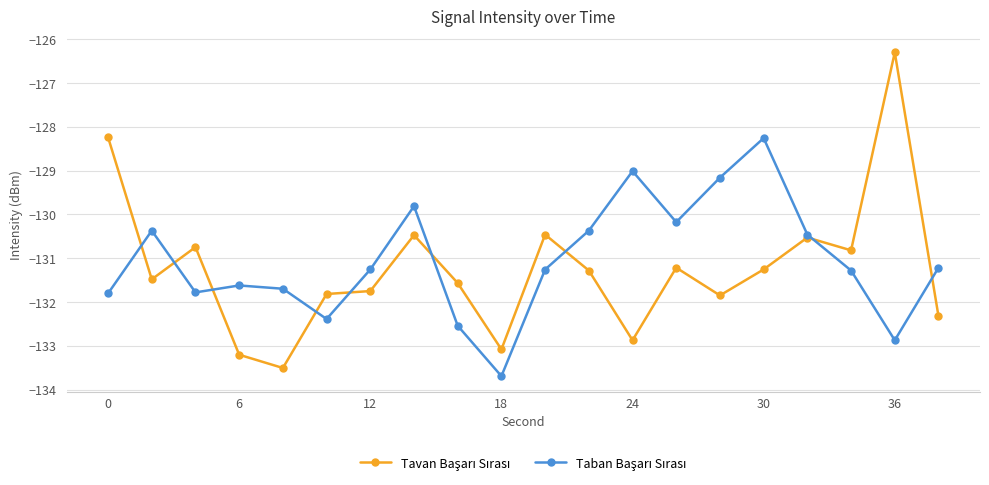

How many data points does each series have?

20